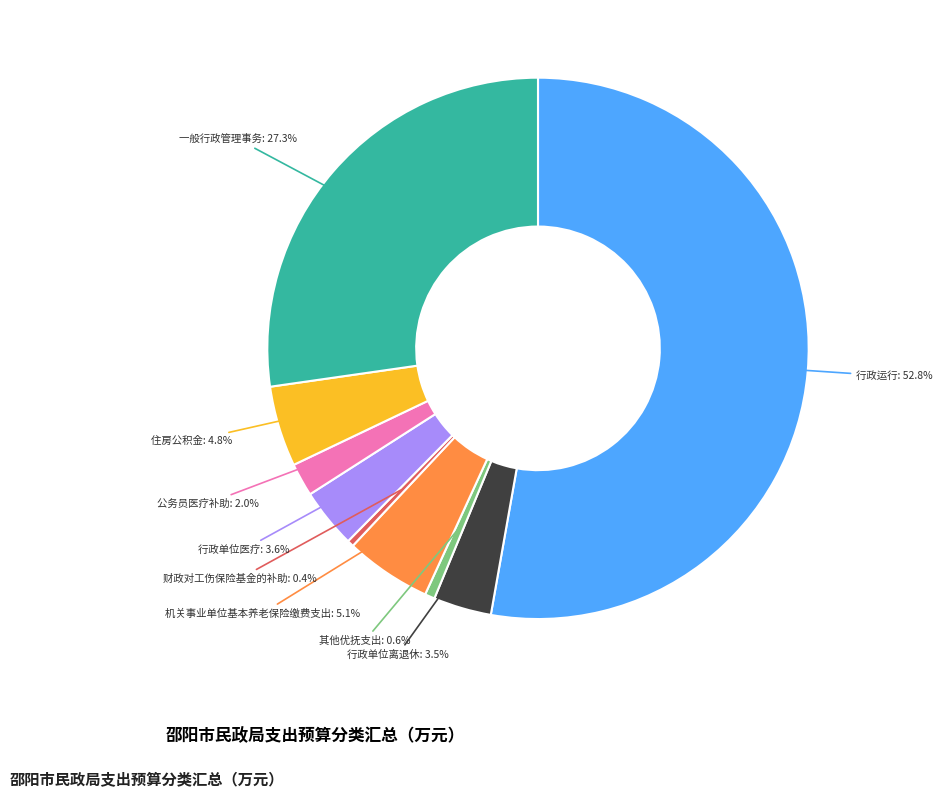

What is the ratio of the value at 财政对工伤保险基金的补助 to the value at 其他优抚支出?

0.7